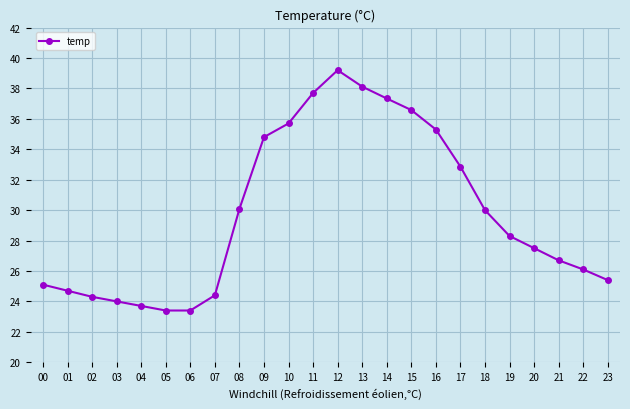

At which label does the data first exceed 28?

08